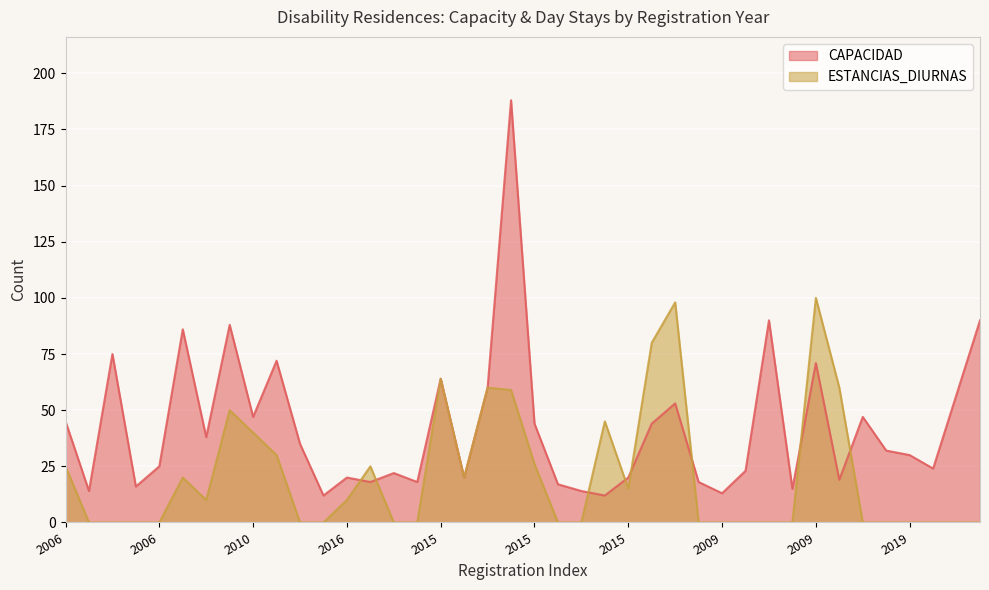

True or false: ESTANCIAS_DIURNAS has more than 2 points higher than both neighbors.

True